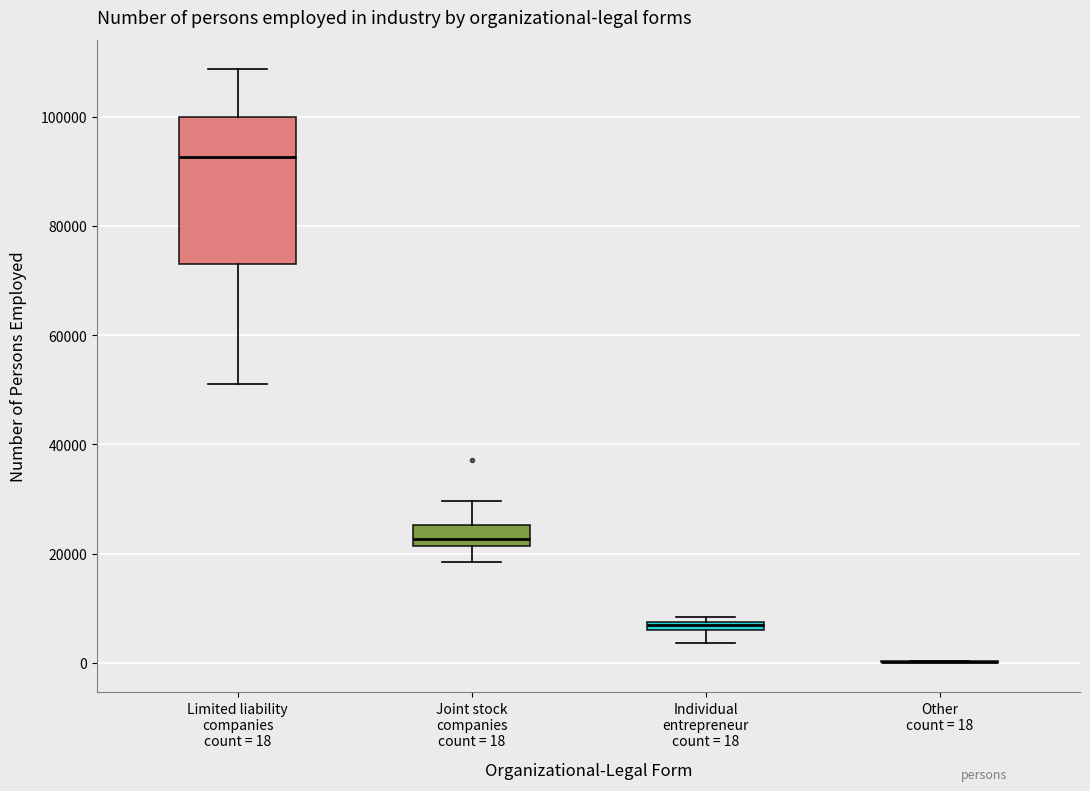

Comparing the boxes themselves (not the whiskers), which one is the tallest?

Limited liability companies count = 18